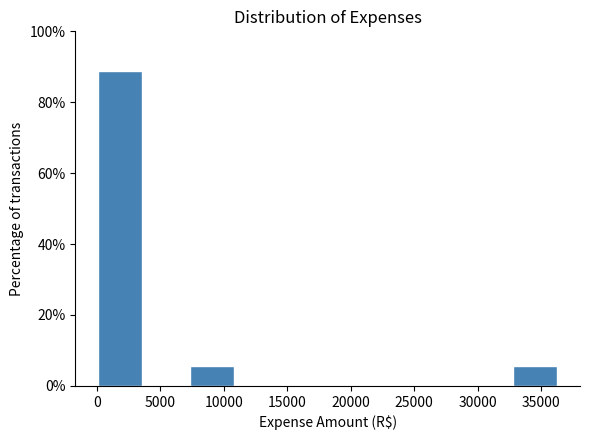

What is the height of the bar covering 7500 to 11000 on the x-axis? Neither the bar edges nor the heights are printed on the chart, so give them approximately, as read against the axes.

6